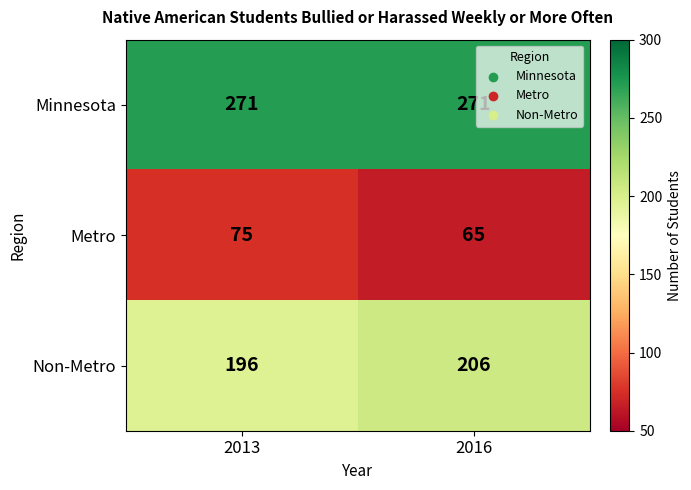

At how many categories does at least one series exceed 184?

2